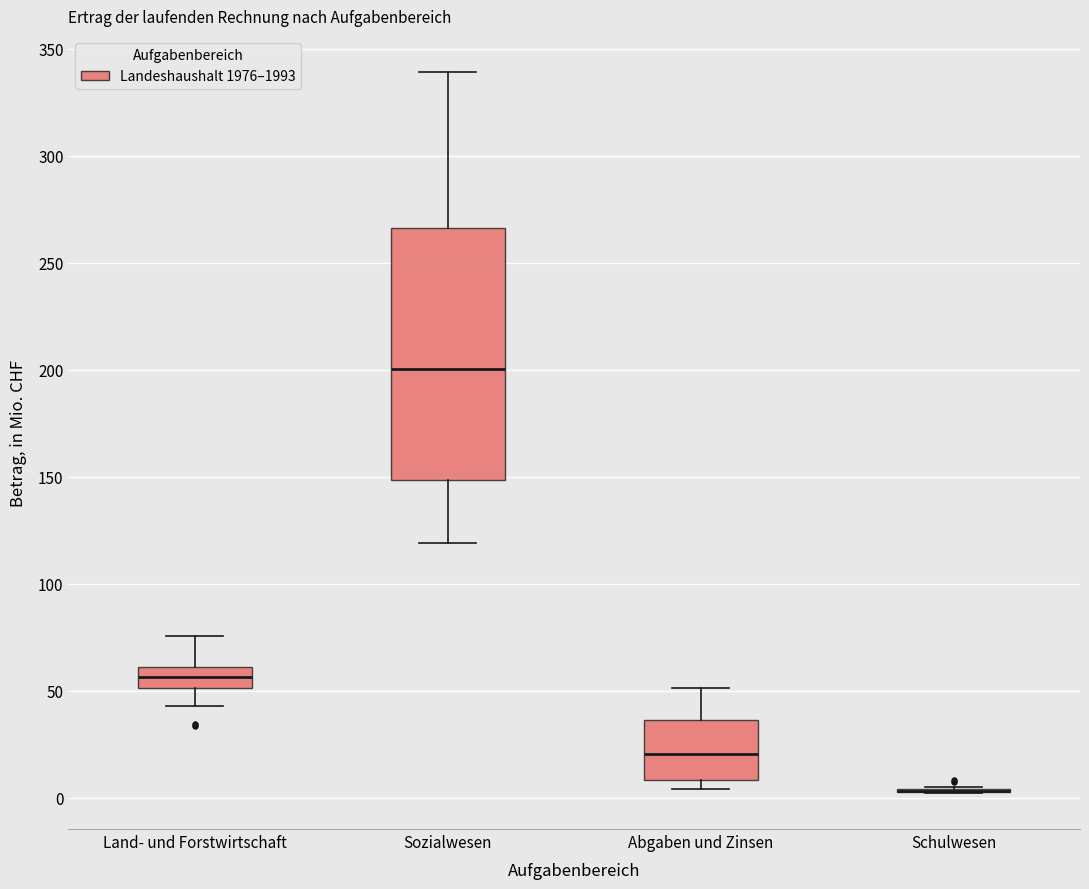

Reading left to right, read every box against the y-axis: the position of its median line, the range the box covers, and the ends of its whiskers. The values are not printed on the chart, so give them approximately, as read against the axis.

Land- und Forstwirtschaft: median 55, box 50 to 60, whiskers 45 to 75
Sozialwesen: median 200, box 150 to 265, whiskers 120 to 340
Abgaben und Zinsen: median 20, box 10 to 35, whiskers 5 to 50
Schulwesen: box collapsed to a line at 5, whiskers 0 to 5